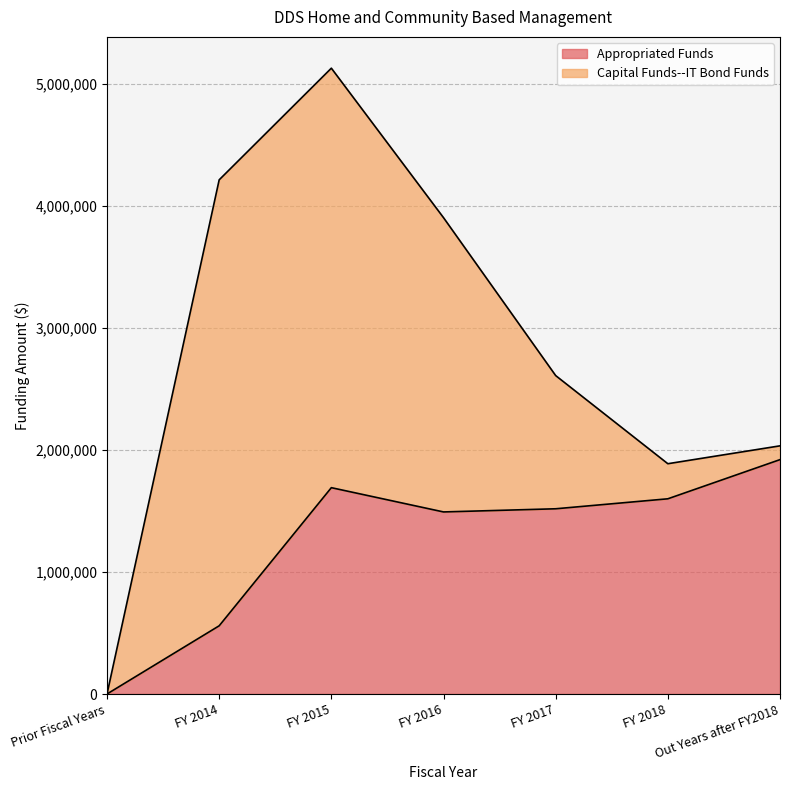

Reading left to right, list all the values displayed in this chart.

Prior Fiscal Years=0	FY 2014=558949	FY 2015=1690806	FY 2016=1491952	FY 2017=1517866	FY 2018=1599616	Out Years after FY2018=1920612